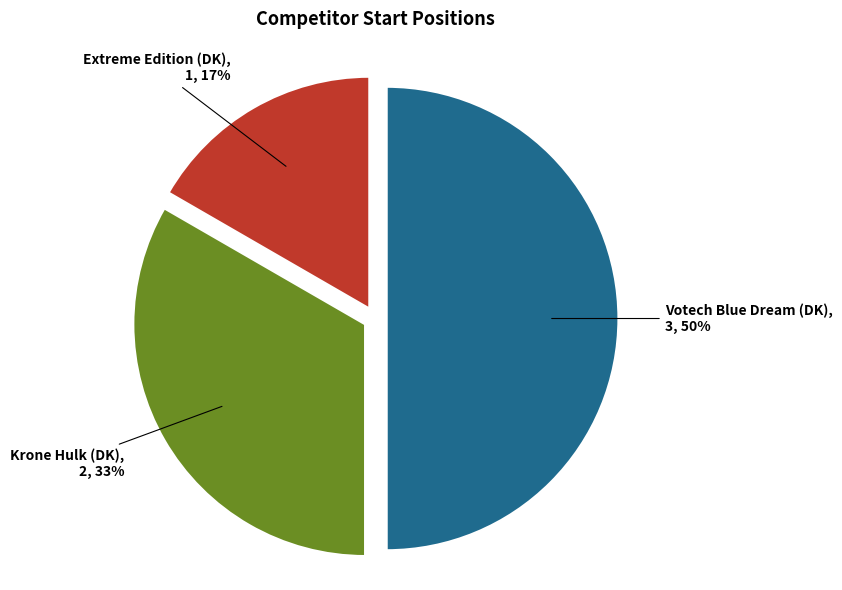

Between Votech Blue Dream (DK) and Krone Hulk (DK), which is larger?

Votech Blue Dream (DK)